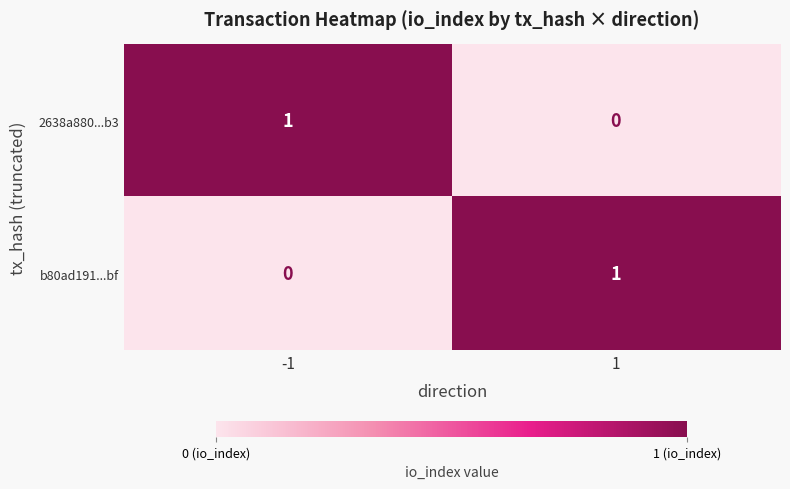

At 1, list the series in order from smallest to largest.

2638a880...b3, b80ad191...bf